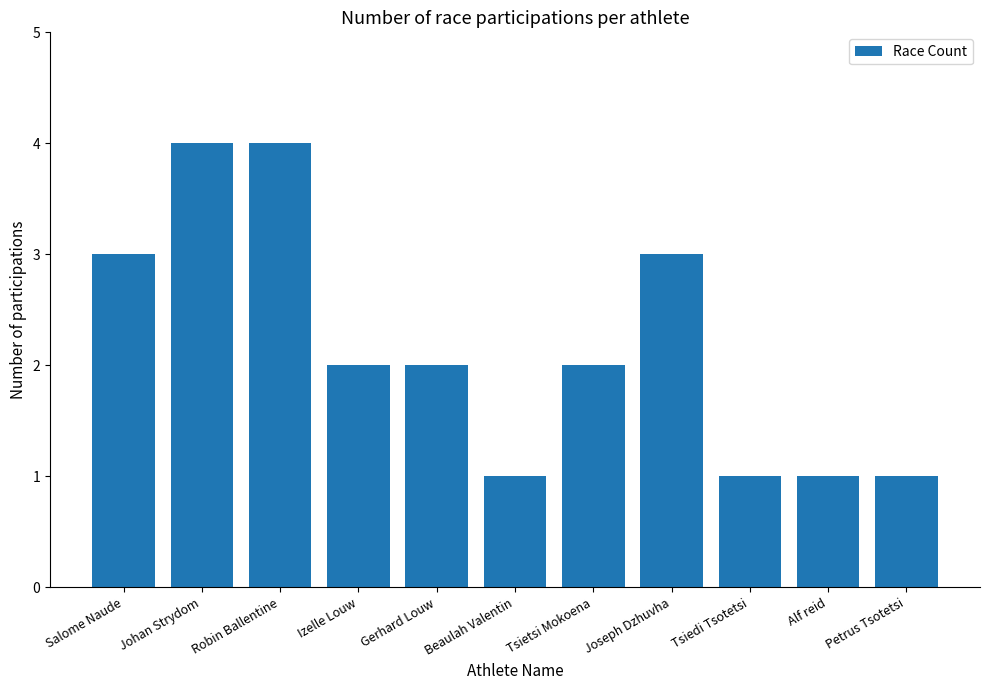

Count the values in the range 1 to 3.

9